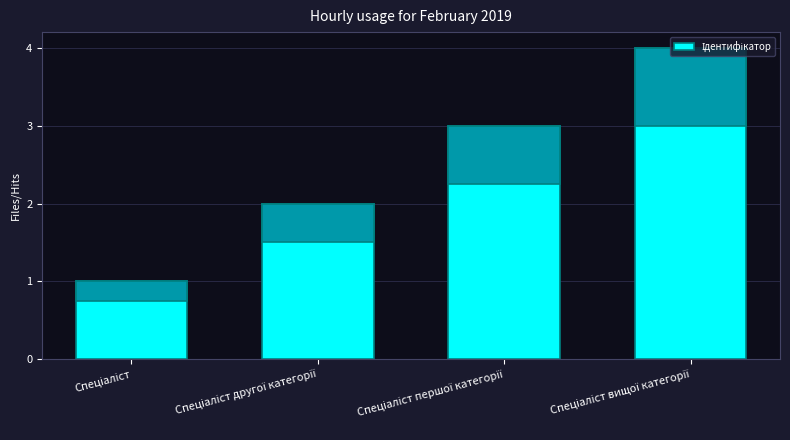

Count the number of data series in this chart.

1